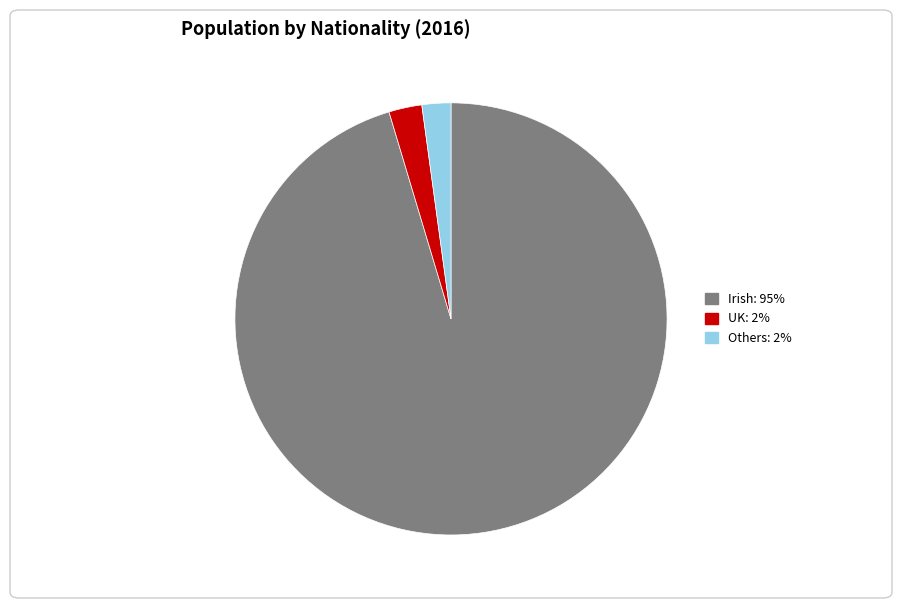

How many segments does this pie chart have?

3